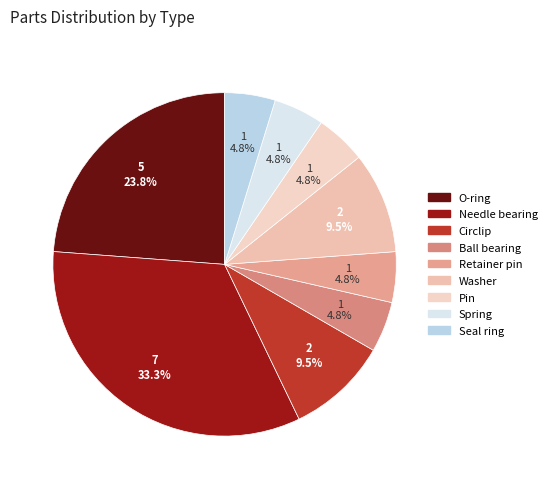

Approximately how many times larger is the value at Retainer pin compared to Ball bearing?

1.0